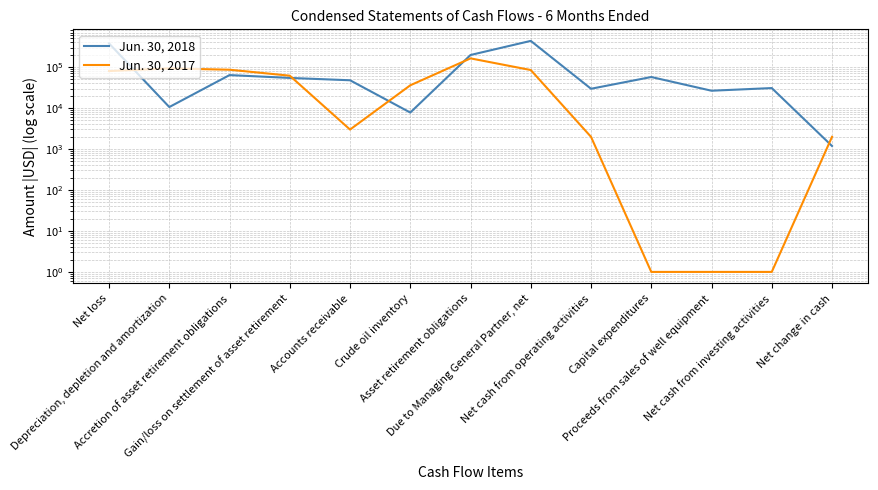

How many data points in Jun. 30, 2017 are less than 35994?

6